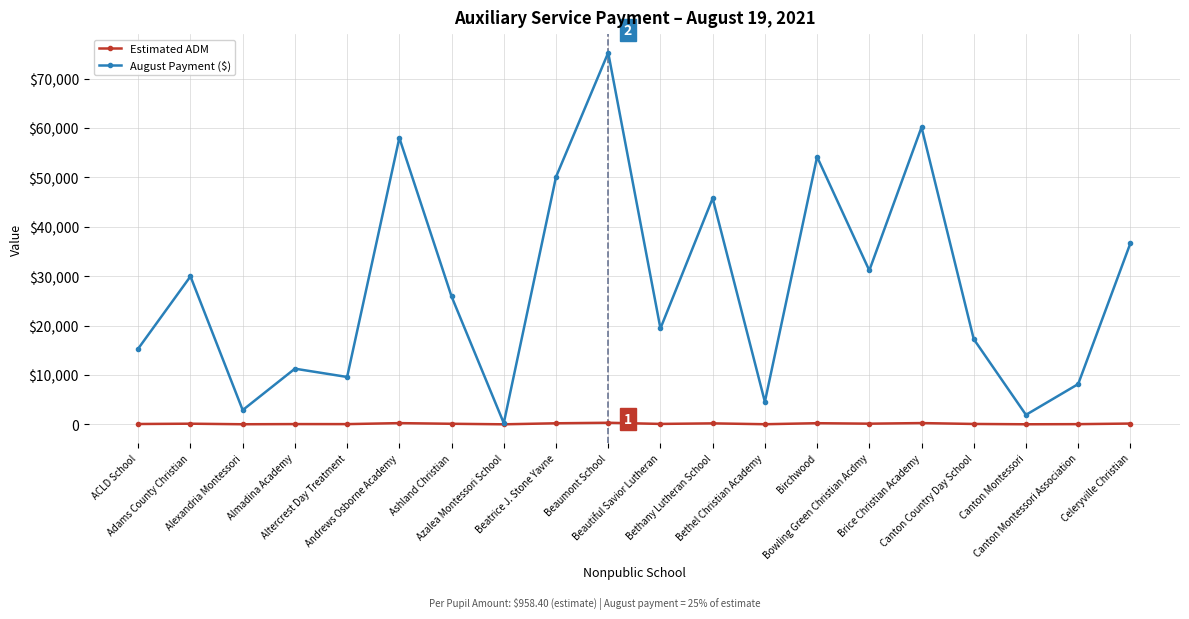

True or false: August Payment ($) has a value of 2580.2 at Altercrest Day Treatment.

False